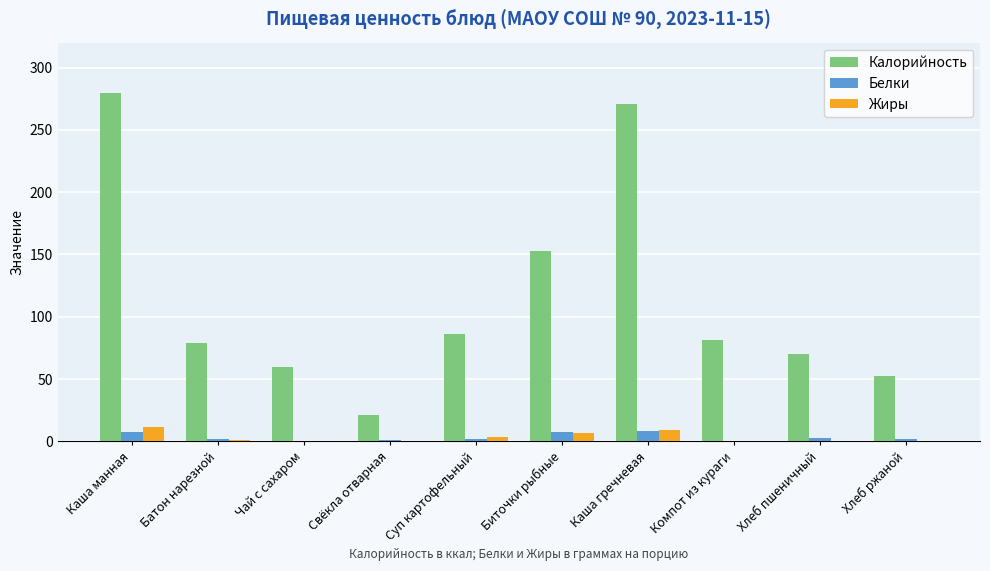

What is the sum of all Калорийность values?

1153.1